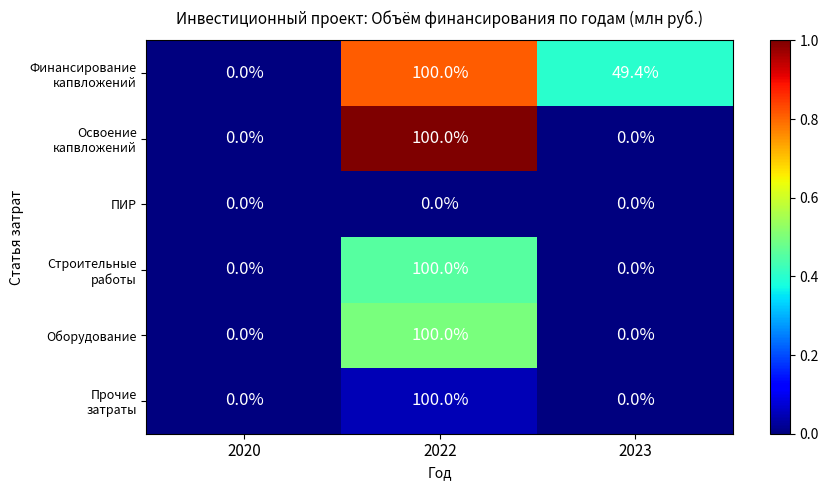

At which category is the sum across all series the highest?

2022